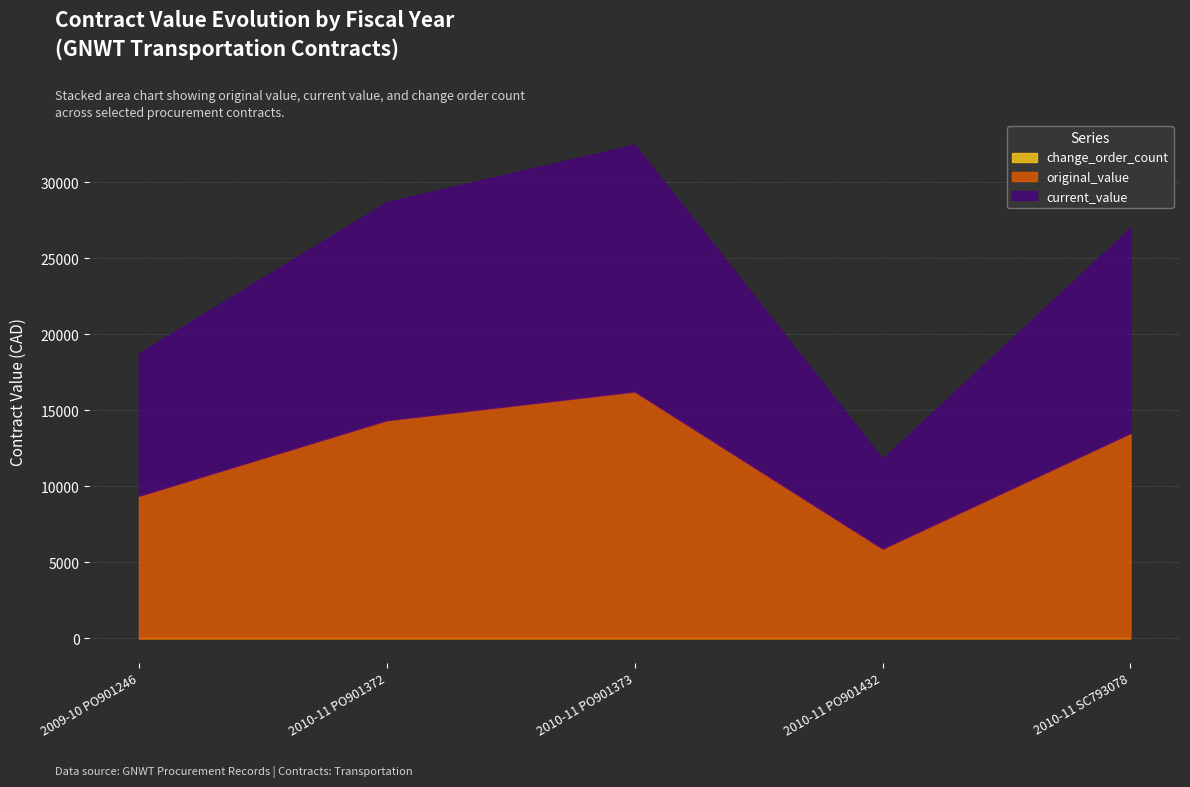

Is it true that original_value equals 16240.0 at 2010-11 PO901373?

True